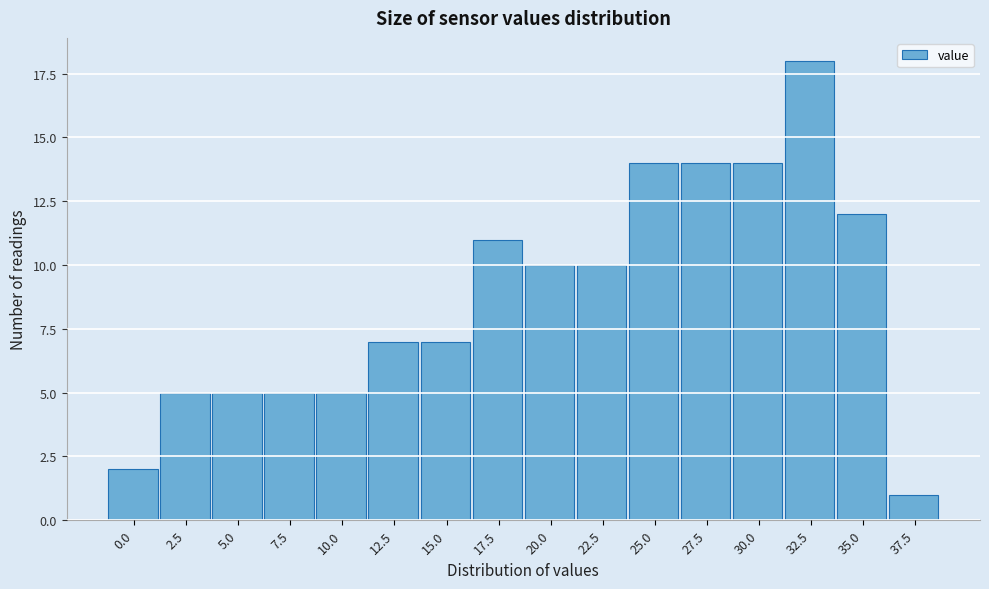

Reading left to right, list all the values displayed in this chart.

2	5	5	5	5	7	7	11	10	10	14	14	14	18	12	1